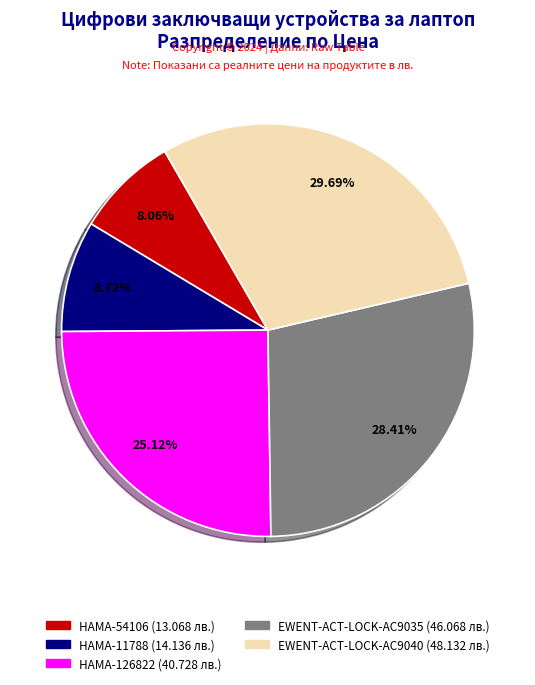

The HAMA-54106 slice represents 1% of the pie. True or false?

False